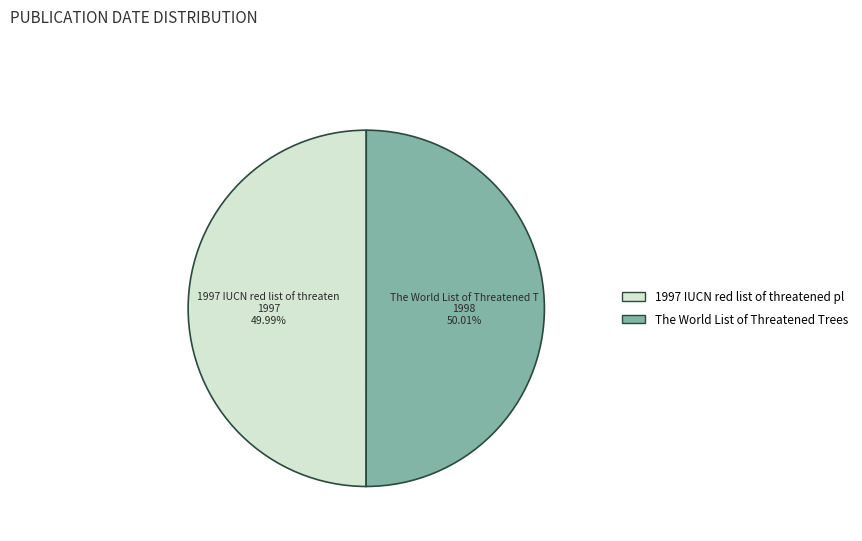

Does any single category account for the majority?

Yes